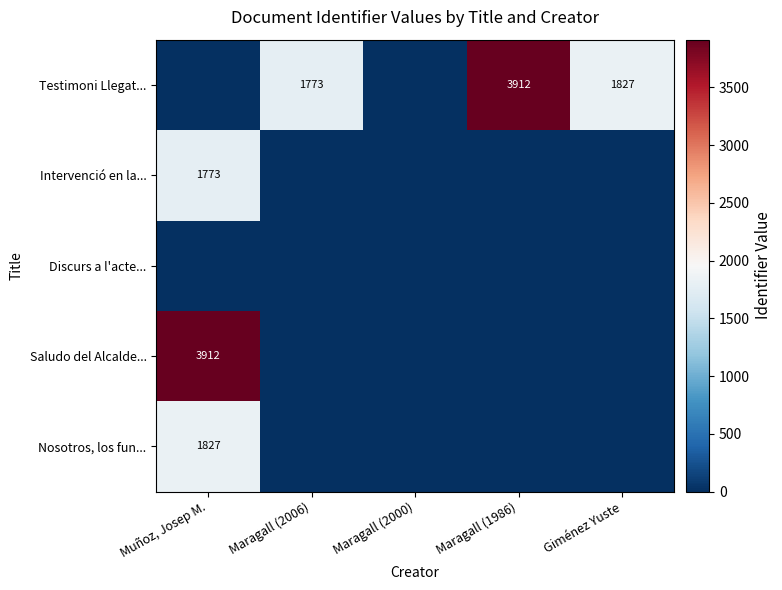

How many data points does each series have?

5